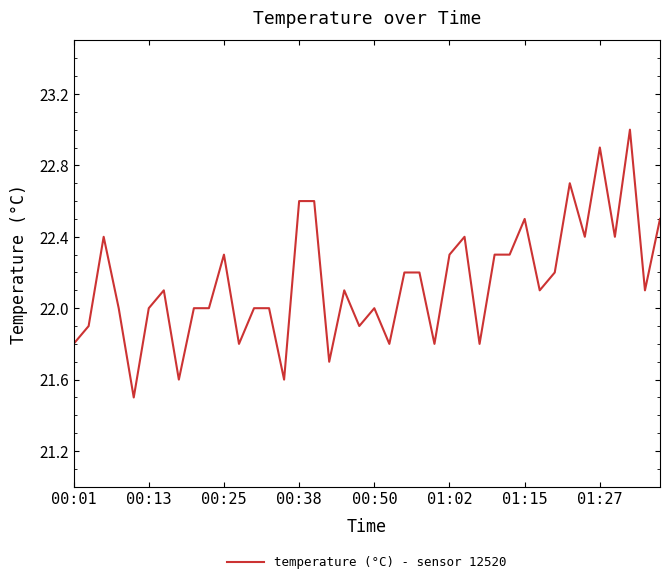

What is the smallest value displayed?

21.5